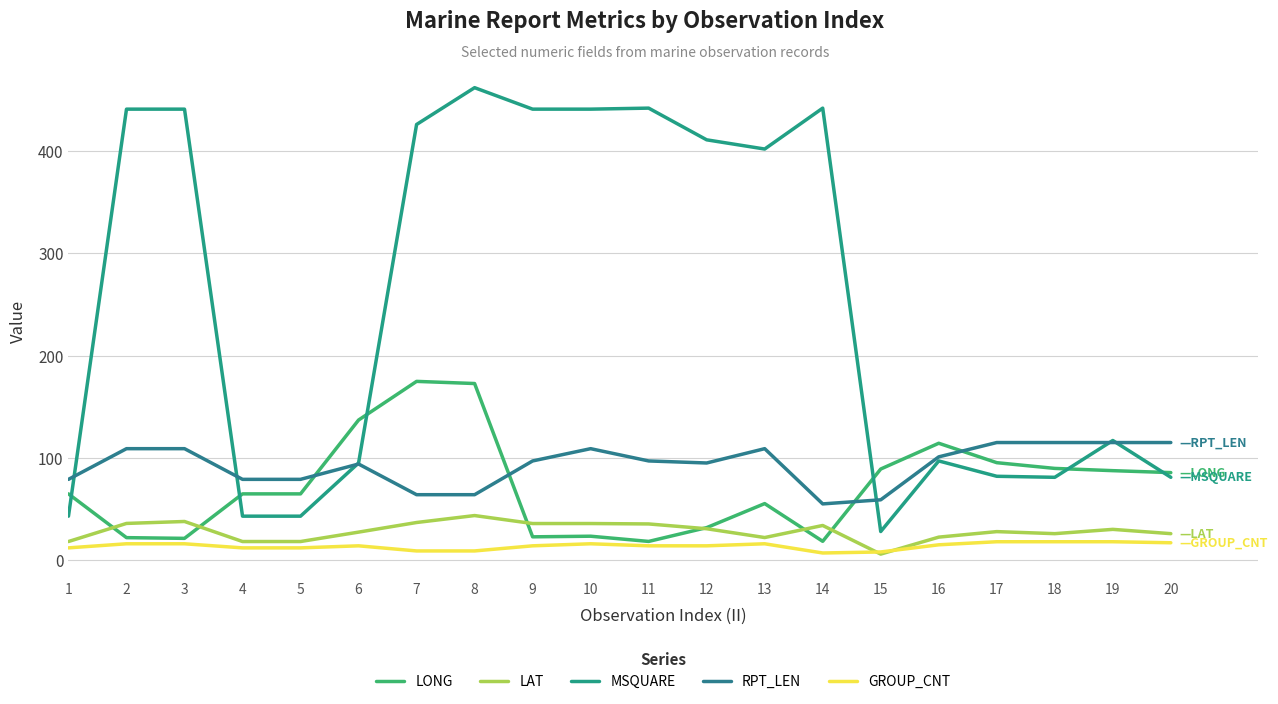

How many lines are shown in the chart?

5